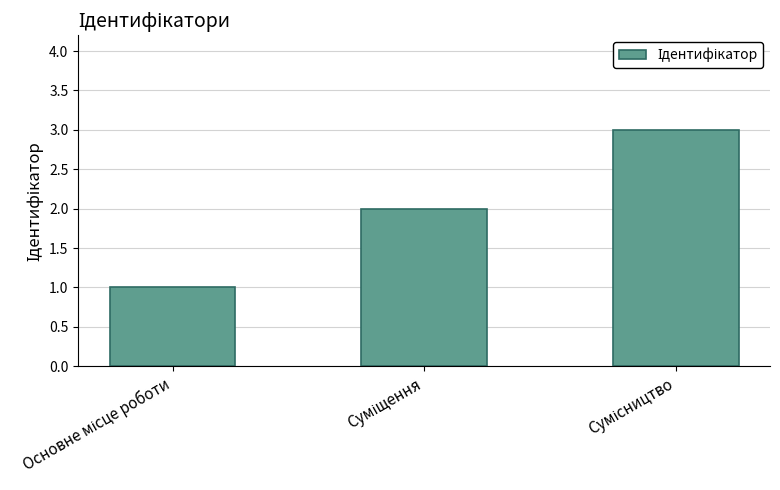

What is the greatest value displayed?

3